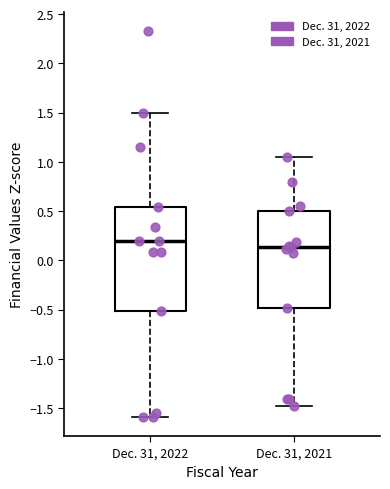

Reading left to right, read every box against the y-axis: the position of its median line, the range the box covers, and the ends of its whiskers. The values are not printed on the chart, so give them approximately, as read against the axis.

Dec. 31, 2022: median 0.20, box -0.50 to 0.55, whiskers -1.60 to 1.50
Dec. 31, 2021: median 0.15, box -0.50 to 0.50, whiskers -1.50 to 1.05